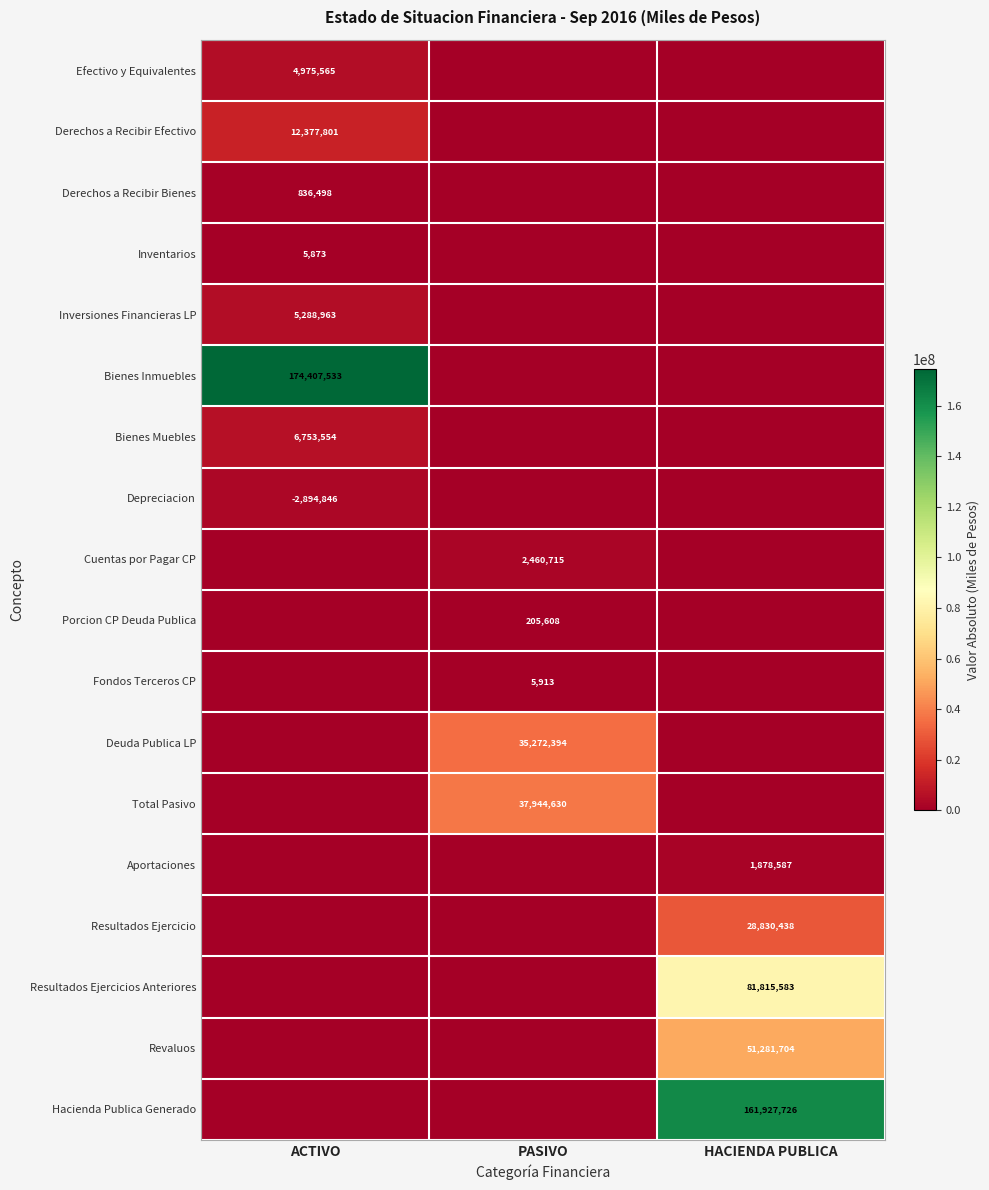

What is the difference between the highest and lowest values at HACIENDA PUBLICA?

161927725.6